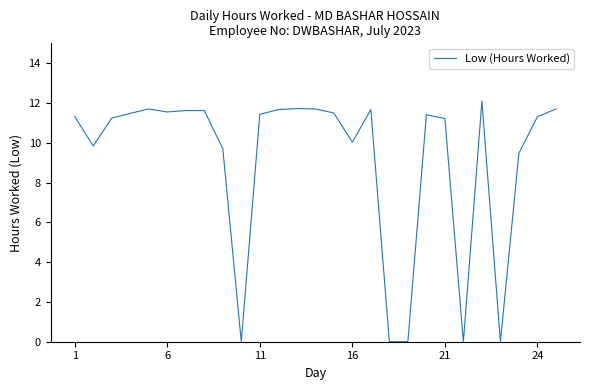

What is the greatest value displayed?

12.1